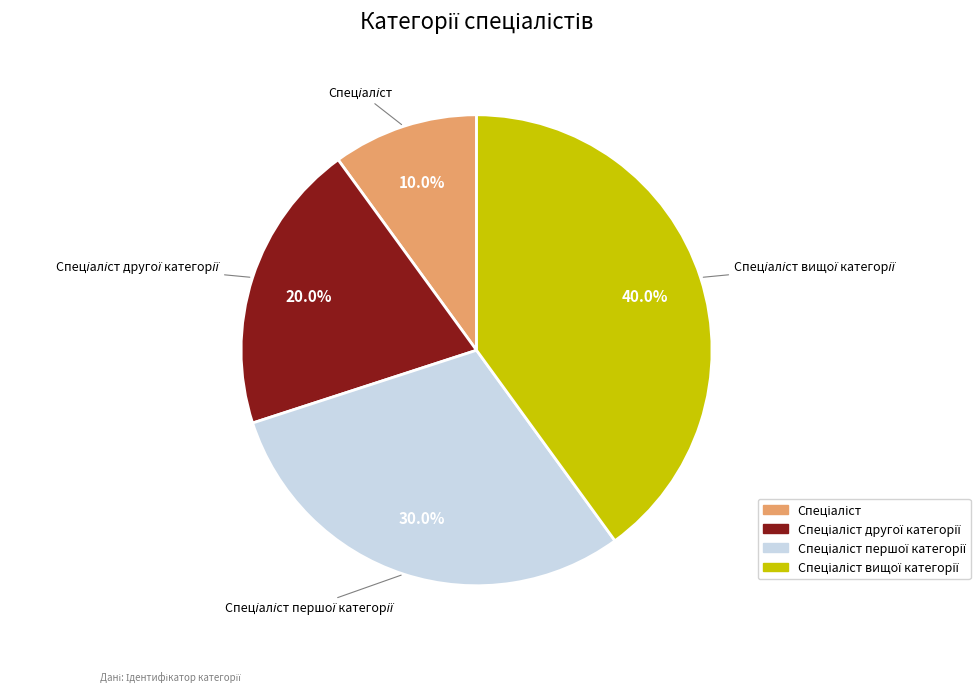

Is there any slice that represents more than half of the pie?

No